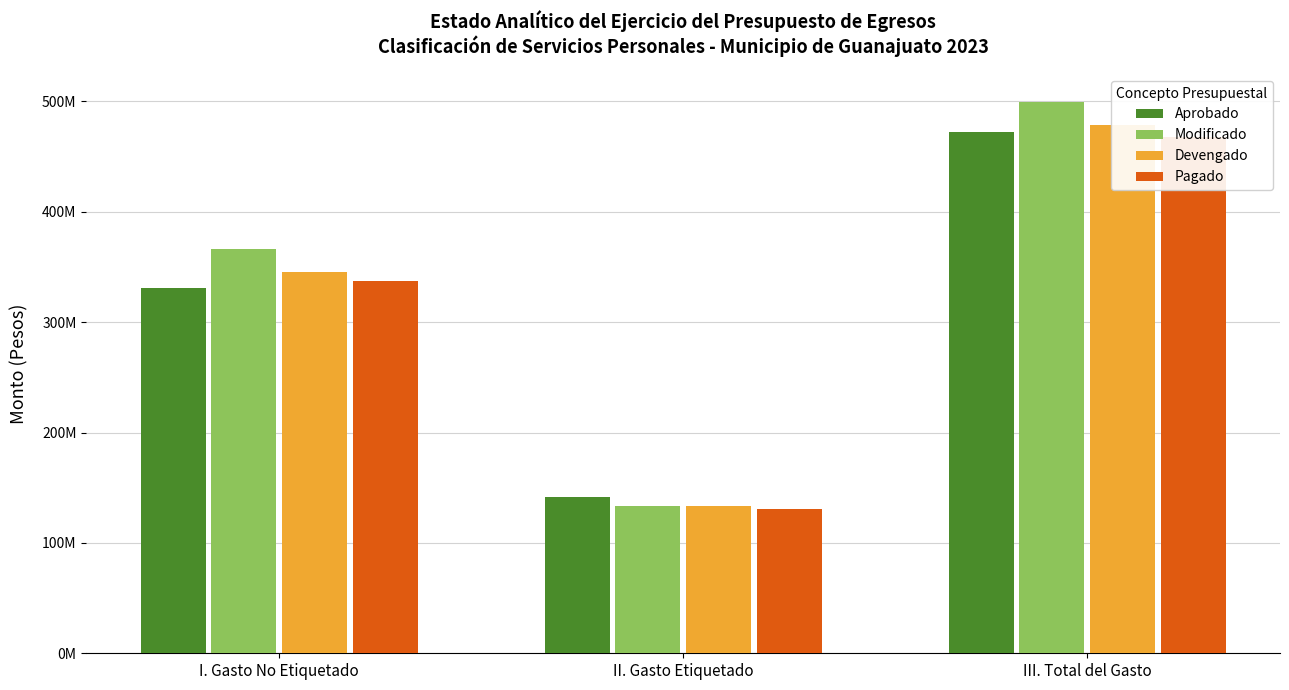

Count the number of categories in the chart.

3